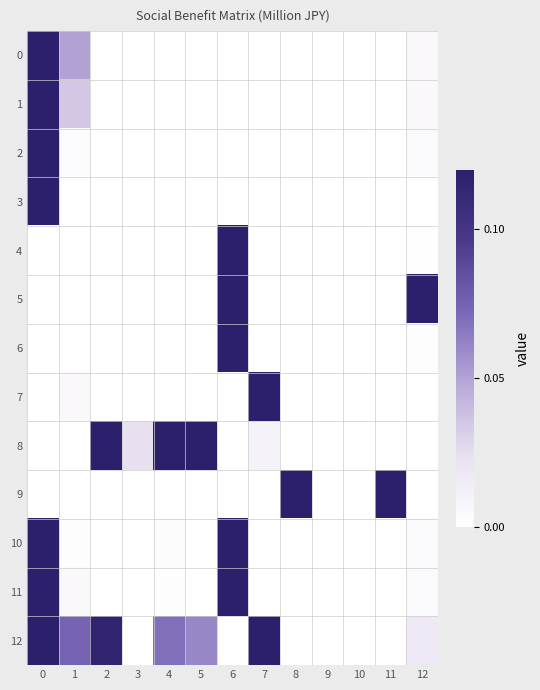

At how many categories does at least one series exceed 0?

11